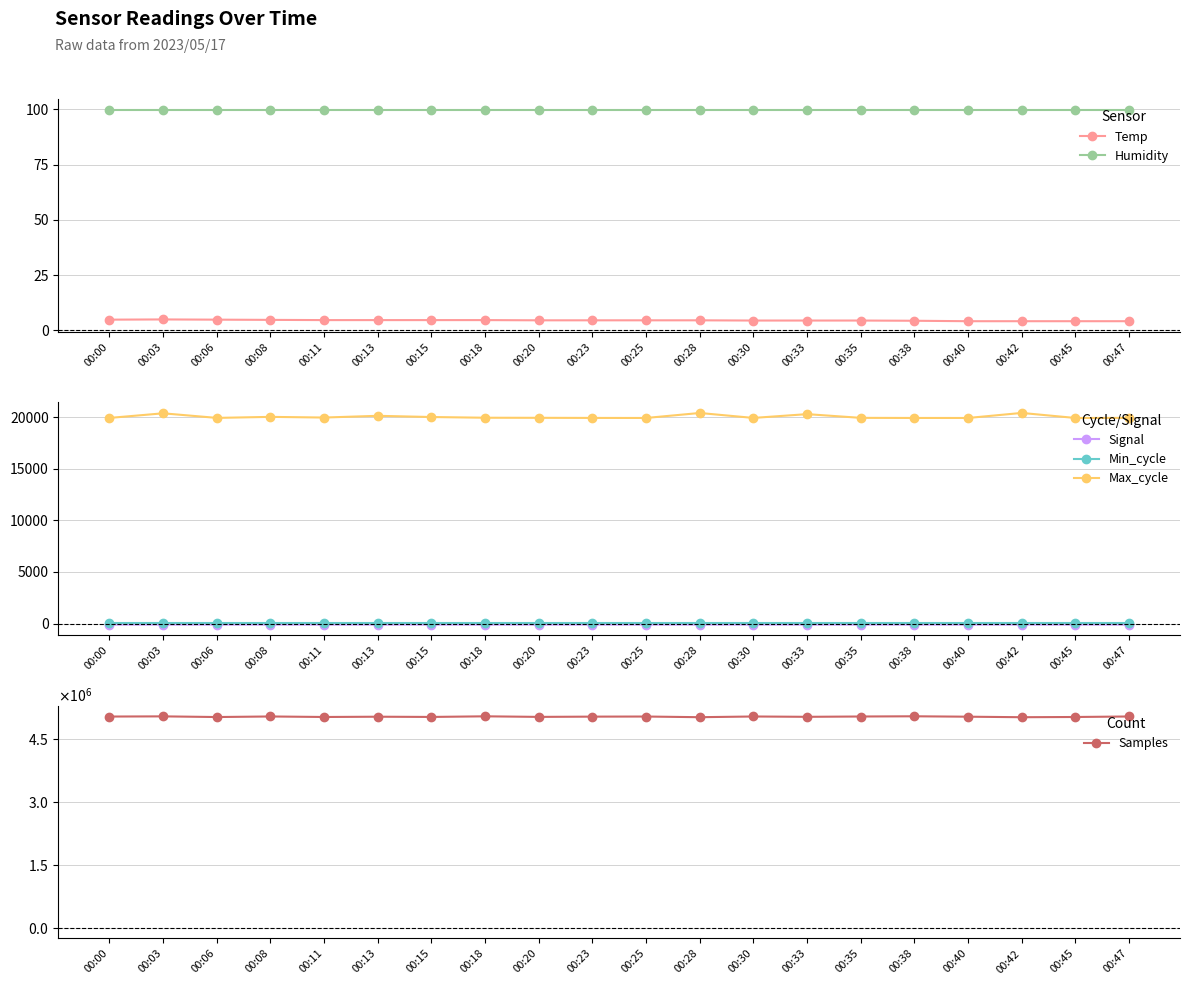

What are all the series names shown in the legend?

Temp, Humidity, Signal, Min_cycle, Max_cycle, Samples